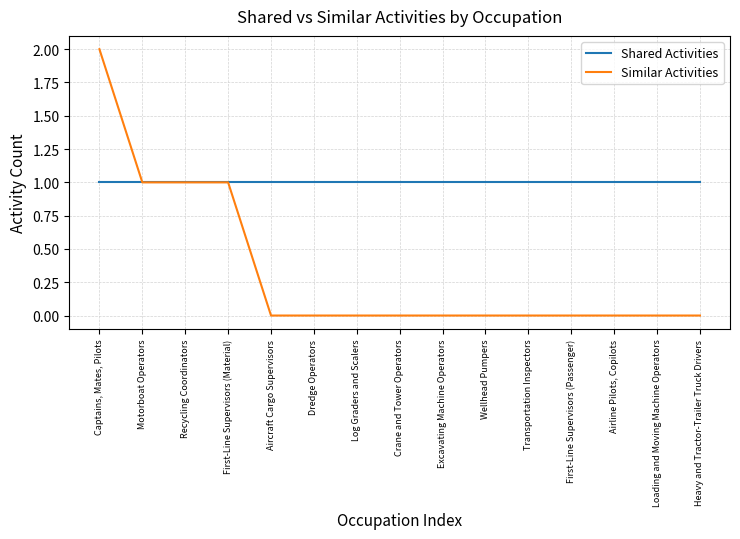

Reading left to right, transcribe all the data shown in this chart.

Shared Activities: 1	1	1	1	1	1	1	1	1	1	1	1	1	1	1
Similar Activities: 2	1	1	1	0	0	0	0	0	0	0	0	0	0	0